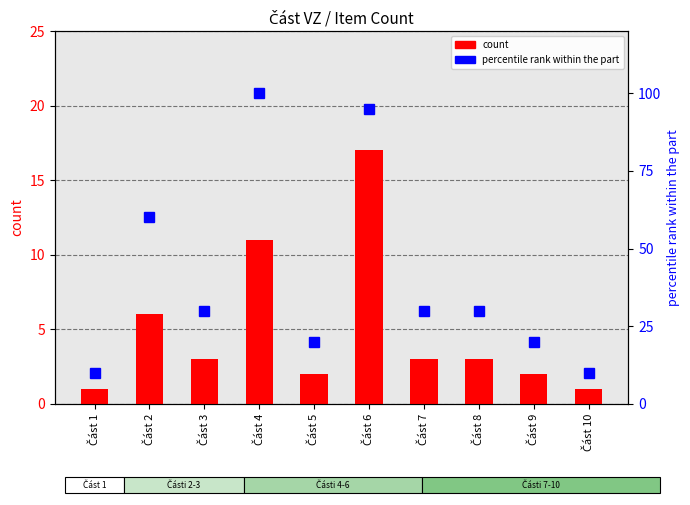

List the series in order of their overall mean, lowest first.

count, percentile rank within the part